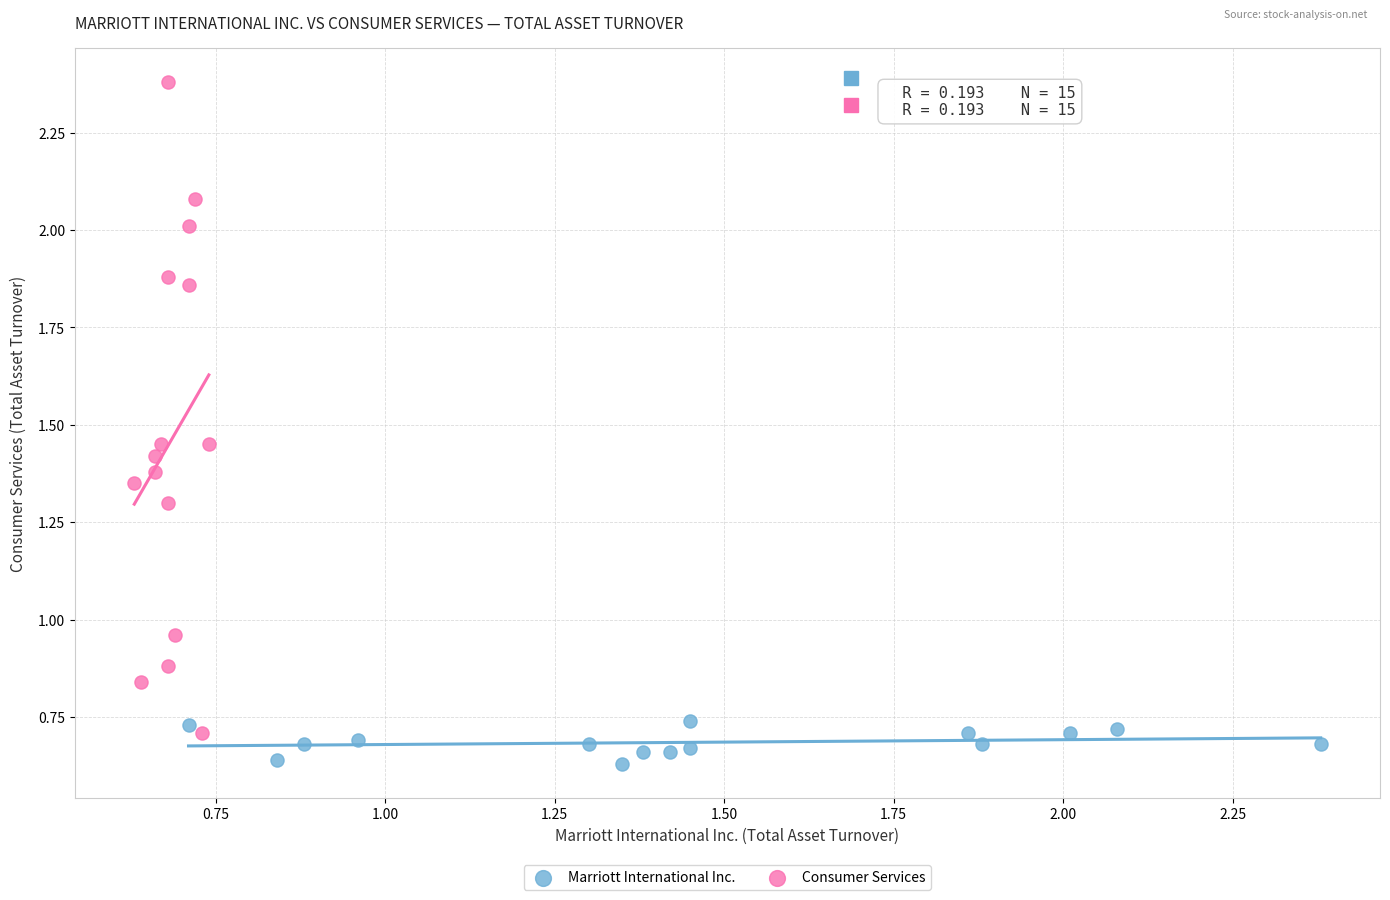

Which series reaches the minimum Y coordinate?

Marriott International Inc.